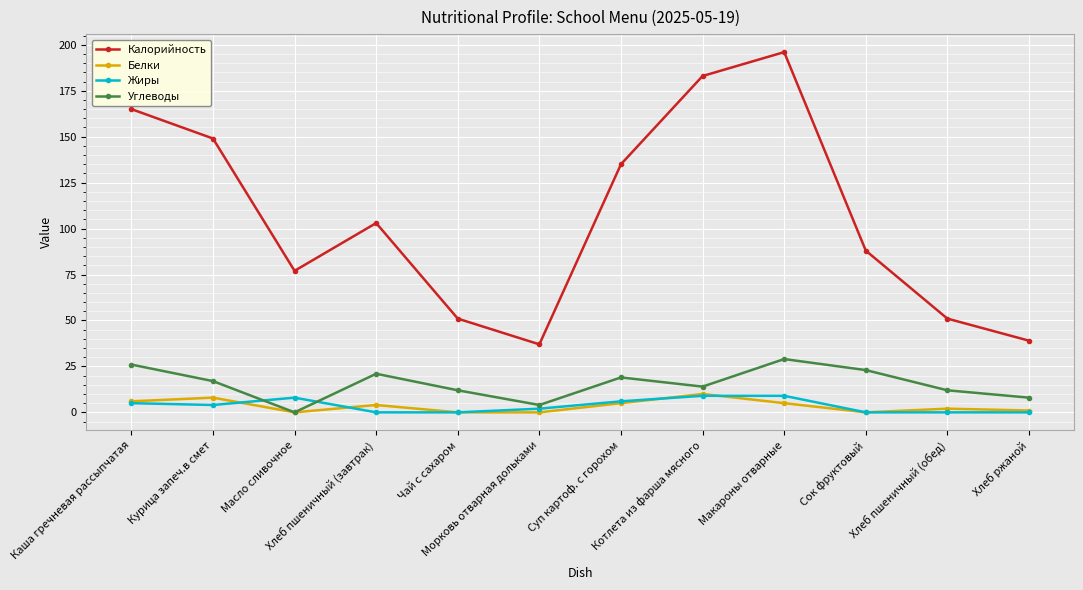

Reading right to left, what are all the values shown in this chart?

Калорийность: Хлеб ржаной=39	Хлеб пшеничный (обед)=51	Сок фруктовый=88	Макароны отварные=196	Котлета из фарша мясного=183	Суп картоф. с горохом=135	Морковь отварная дольками=37	Чай с сахаром=51	Хлеб пшеничный (завтрак)=103	Масло сливочное=77	Курица запеч.в смет=149	Каша гречневая рассыпчатая=165
Белки: Хлеб ржаной=1	Хлеб пшеничный (обед)=2	Сок фруктовый=0	Макароны отварные=5	Котлета из фарша мясного=10	Суп картоф. с горохом=5	Морковь отварная дольками=0	Чай с сахаром=0	Хлеб пшеничный (завтрак)=4	Масло сливочное=0	Курица запеч.в смет=8	Каша гречневая рассыпчатая=6
Жиры: Хлеб ржаной=0	Хлеб пшеничный (обед)=0	Сок фруктовый=0	Макароны отварные=9	Котлета из фарша мясного=9	Суп картоф. с горохом=6	Морковь отварная дольками=2	Чай с сахаром=0	Хлеб пшеничный (завтрак)=0	Масло сливочное=8	Курица запеч.в смет=4	Каша гречневая рассыпчатая=5
Углеводы: Хлеб ржаной=8	Хлеб пшеничный (обед)=12	Сок фруктовый=23	Макароны отварные=29	Котлета из фарша мясного=14	Суп картоф. с горохом=19	Морковь отварная дольками=4	Чай с сахаром=12	Хлеб пшеничный (завтрак)=21	Масло сливочное=0	Курица запеч.в смет=17	Каша гречневая рассыпчатая=26